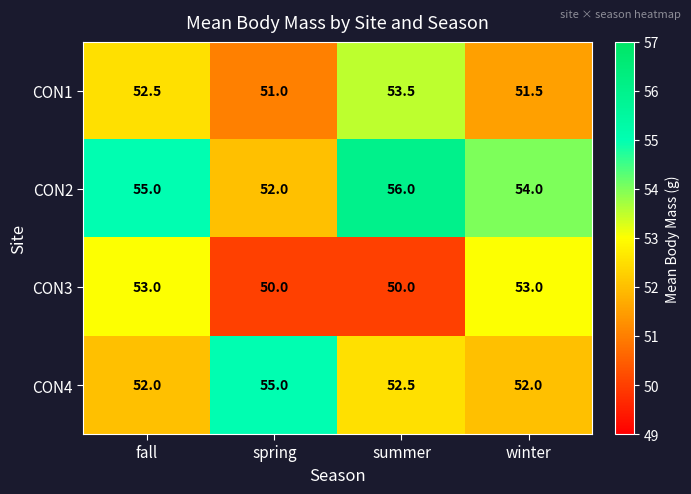

What is the smallest value displayed?

50.0